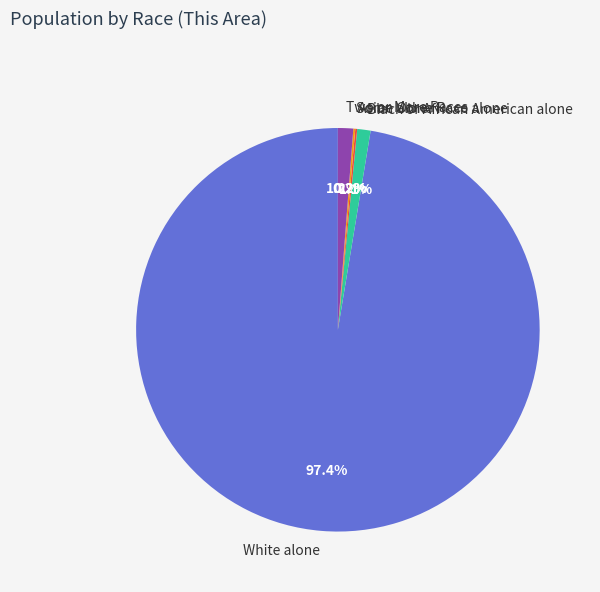

Which slice is the largest?

White alone